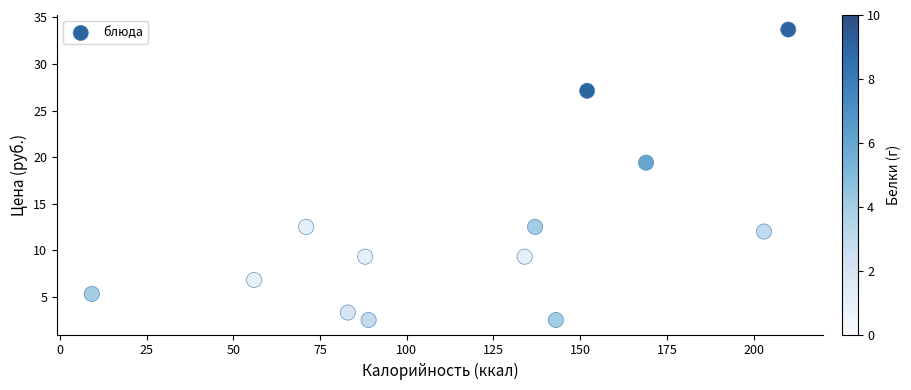

What is the range of X values (max minus min)?

200.8